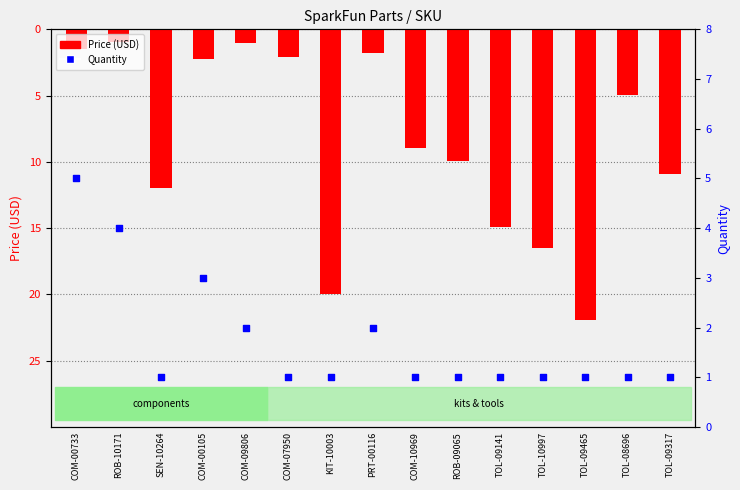

What are all the series names shown in the legend?

Price (USD), Quantity